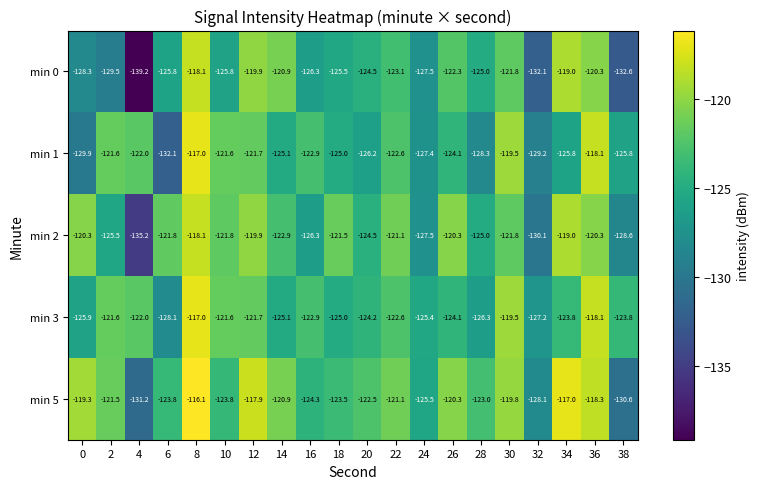

What is the difference between the highest and lowest values at 12?

3.8